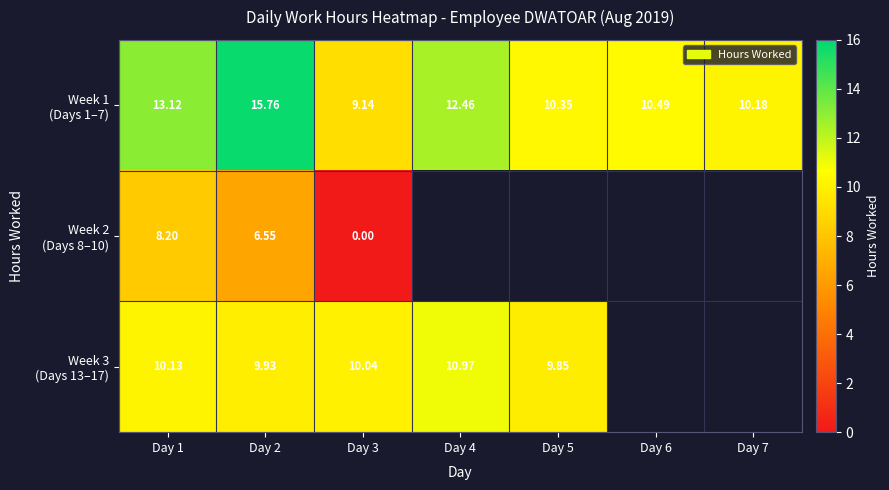

Which series has the widest spread of values?

Week 2 (Days 8–10)